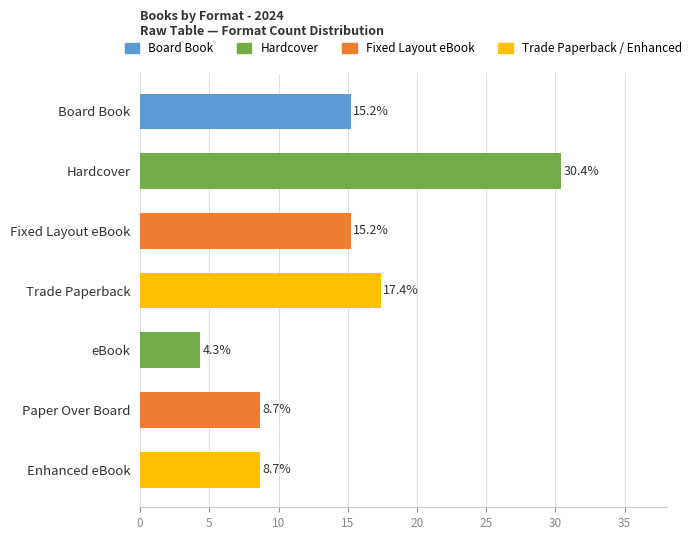

What is the label of the 4th bar from the bottom?

Trade Paperback